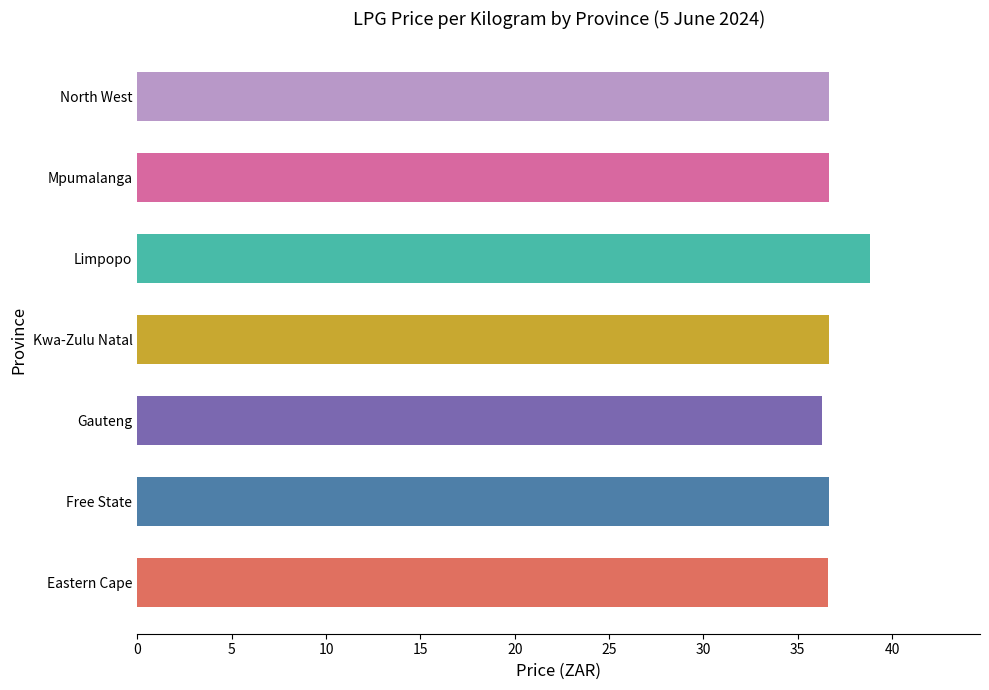

Does the chart contain any negative values?

No